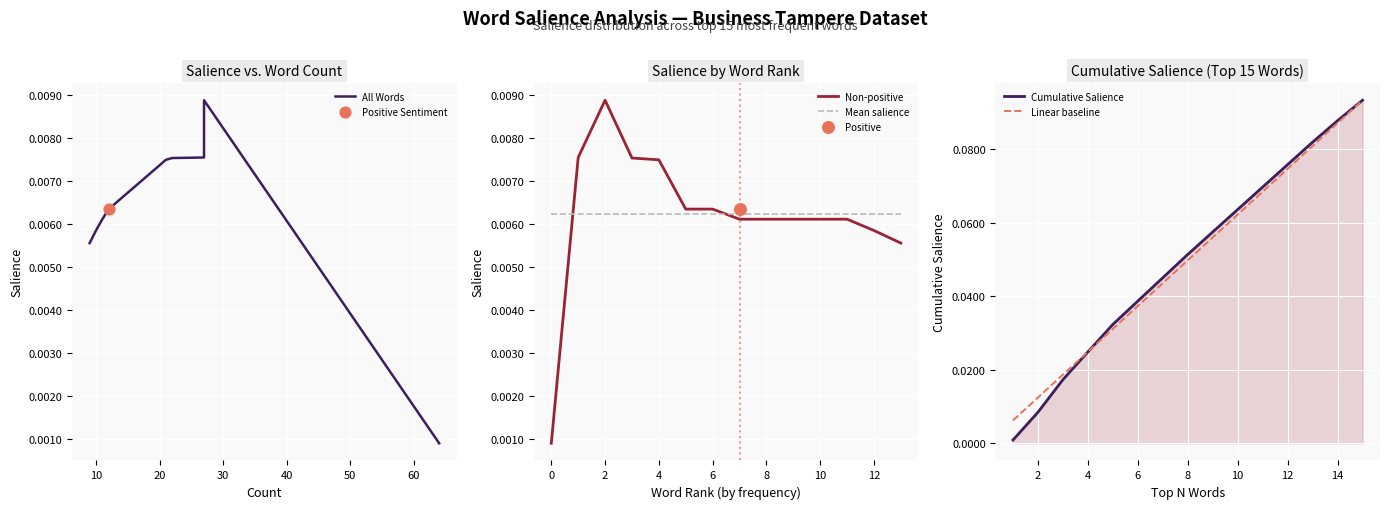

After their last crossing, which series has the higher values: Non-positive or Mean salience?

Mean salience